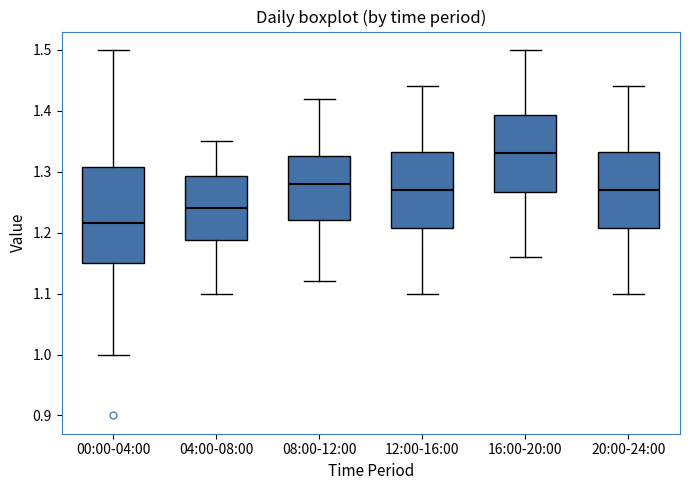

Which box has the highest median line?

16:00-20:00